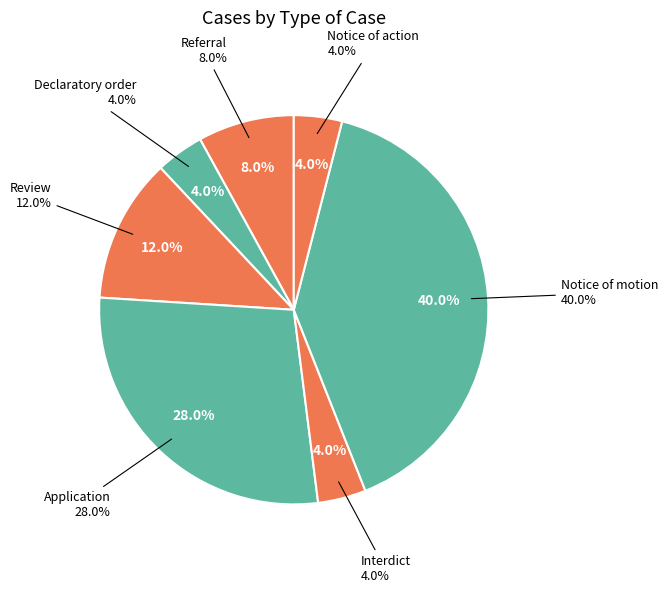

Which has a higher value, Notice of action or Application?

Application